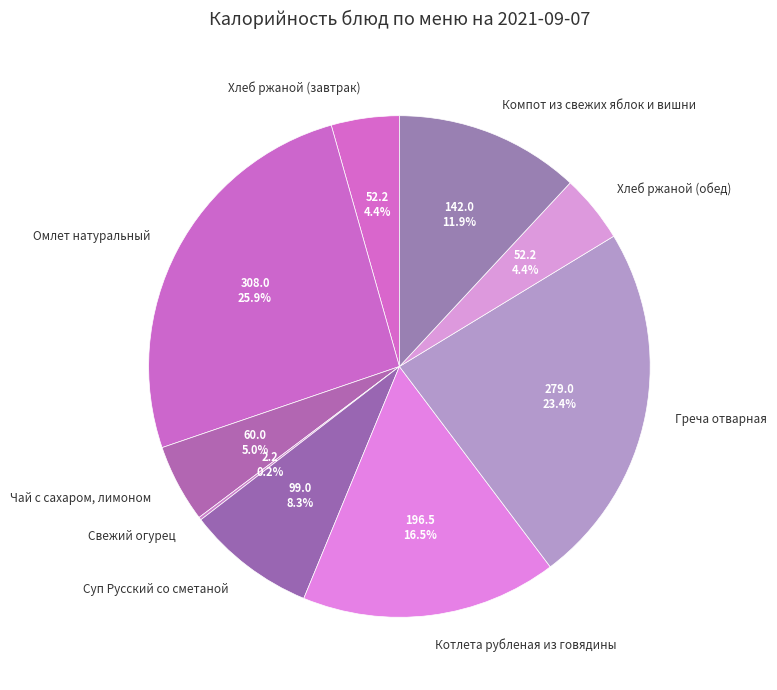

Approximately how many times larger is the value at Хлеб ржаной (завтрак) compared to Компот из свежих яблок и вишни?

0.4